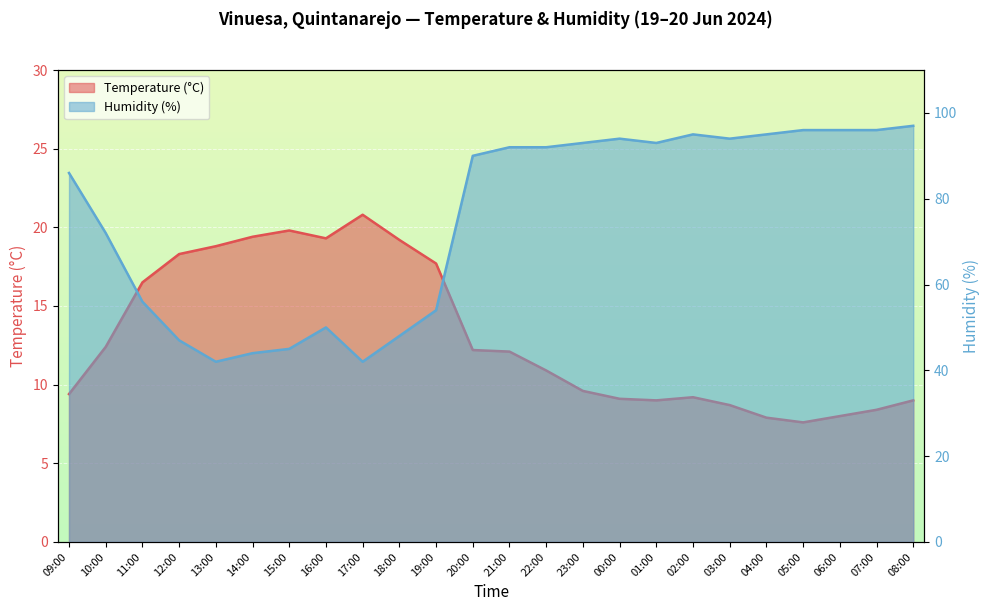

At which label does Temperature (C) first exceed 12?

10:00